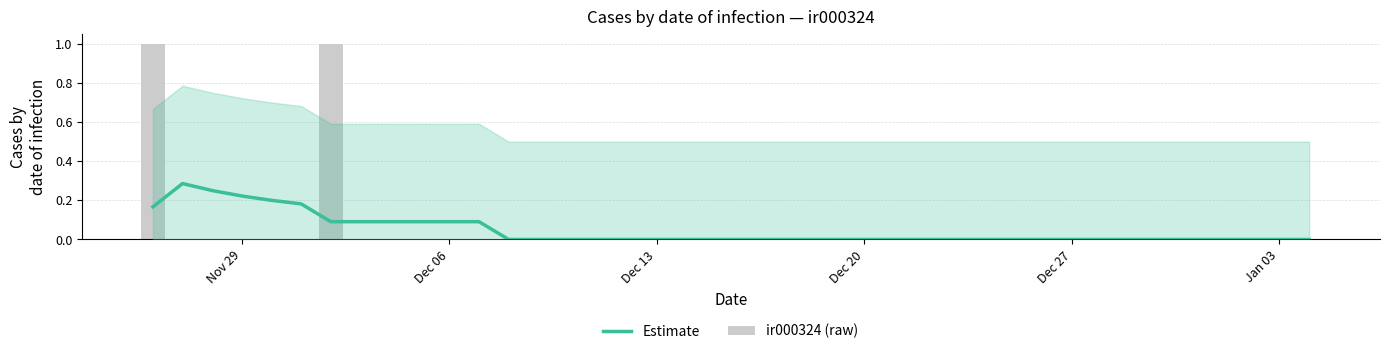

How many data points does each series have?

40